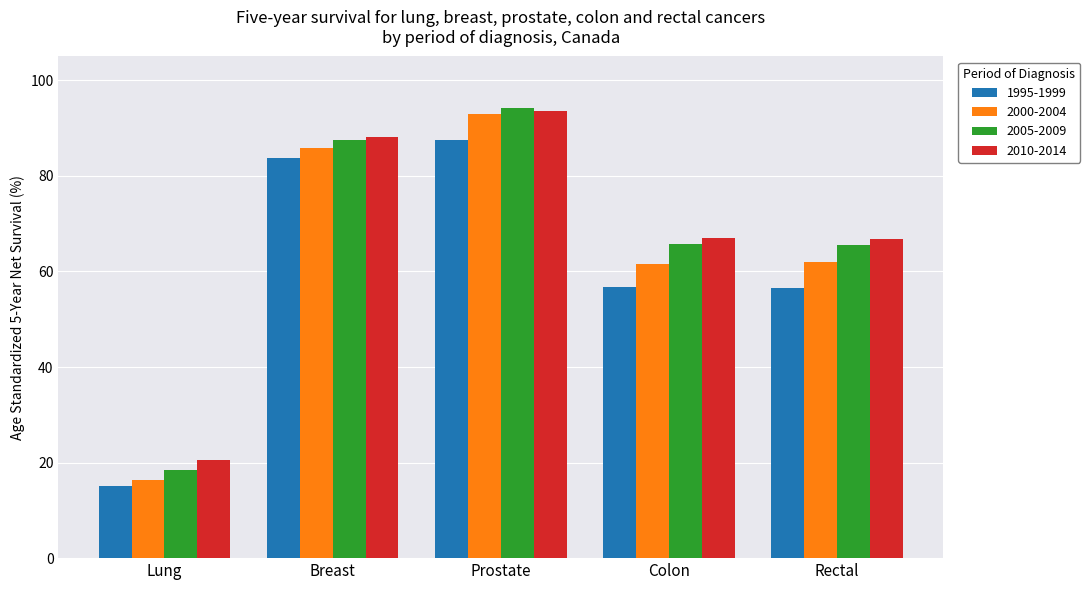

True or false: 2010-2014 has a value of 67.0 at Colon.

True